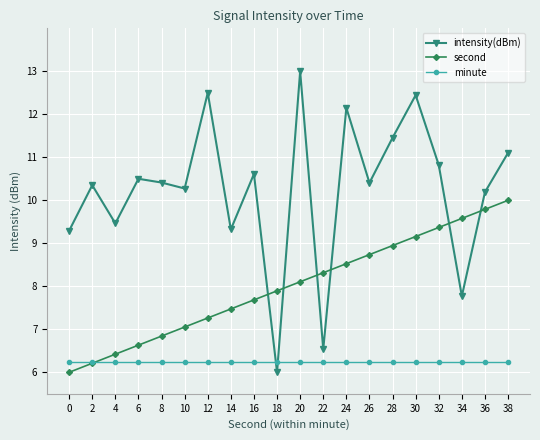

Between 8 and 38, which series saw the biggest shift?

second